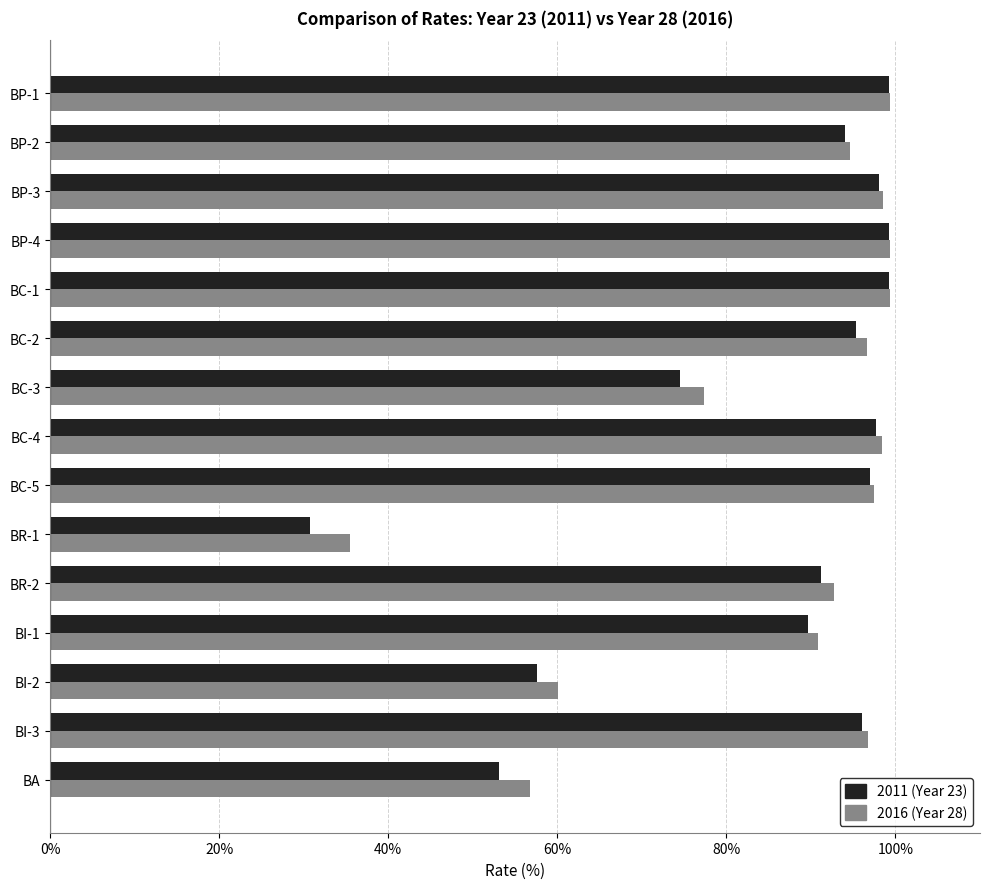

Rank the series at BR-1 from highest to lowest value.

2016 (Year 28), 2011 (Year 23)